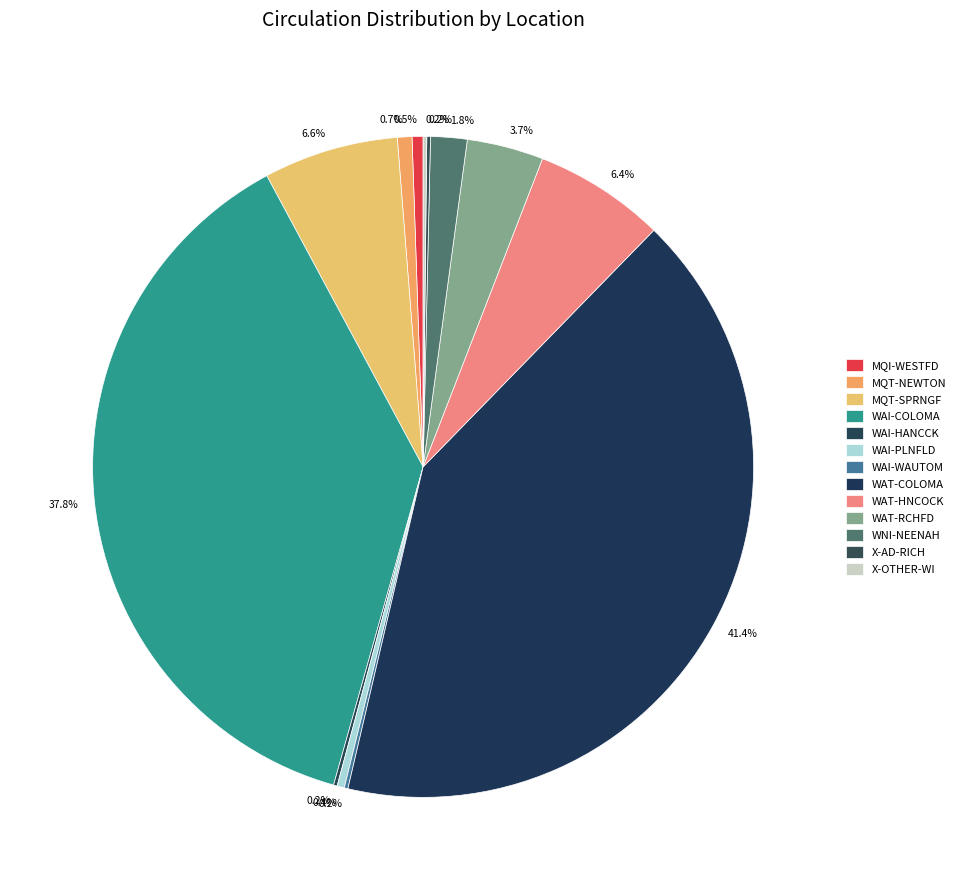

Approximately how many times larger is the value at MQT-NEWTON compared to WNI-NEENAH?

0.4